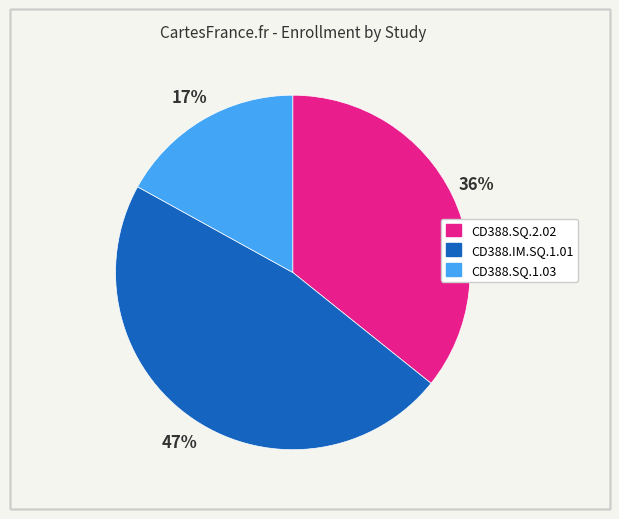

The CD388.SQ.1.03 slice represents 17% of the pie. True or false?

True